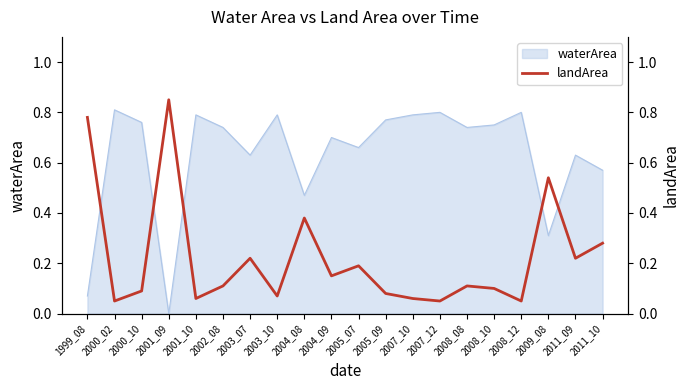

What is the maximum value shown in the chart?

0.8